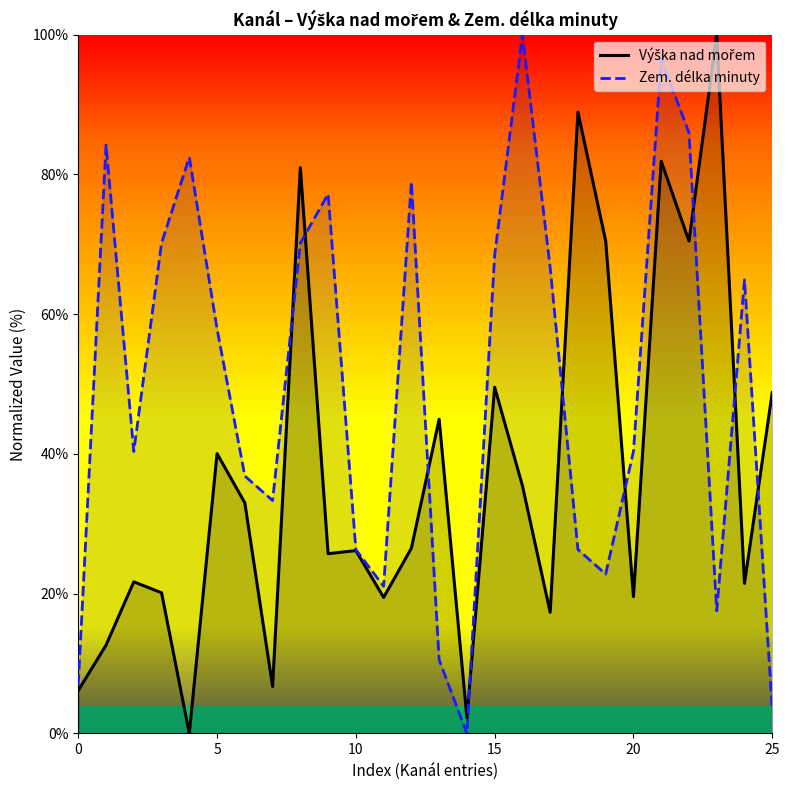

Which series changed the most between 8 and 22?

Zem. délka minuty